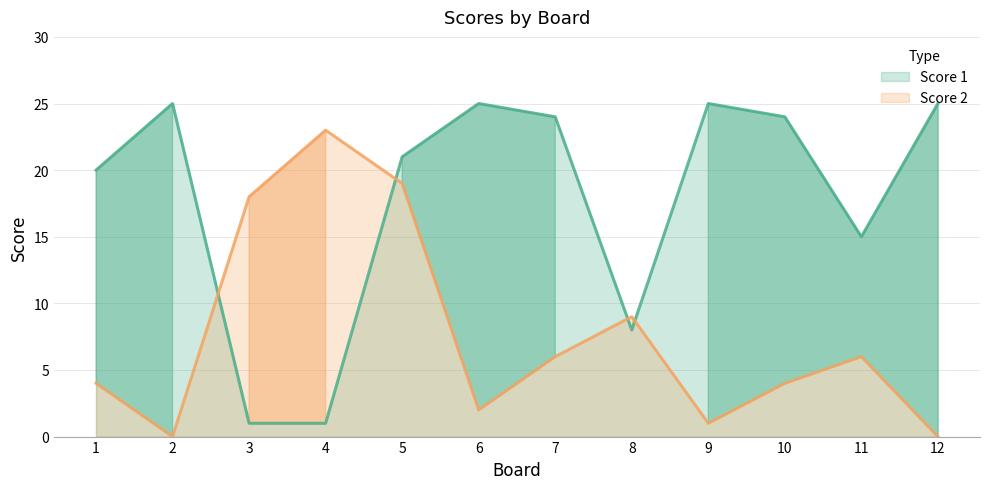

Is it true that Score 2 equals 4 at 1?

True